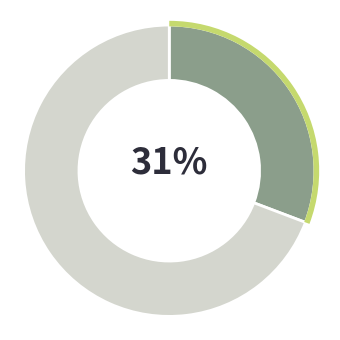

Does any single category account for the majority?

Yes